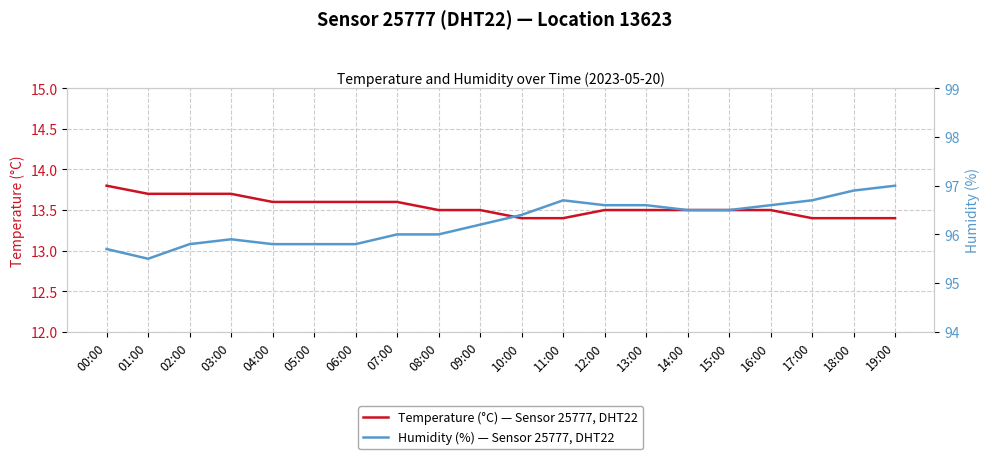

What is the average value of the Temperature (°C) — Sensor 25777, DHT22 series?

13.5